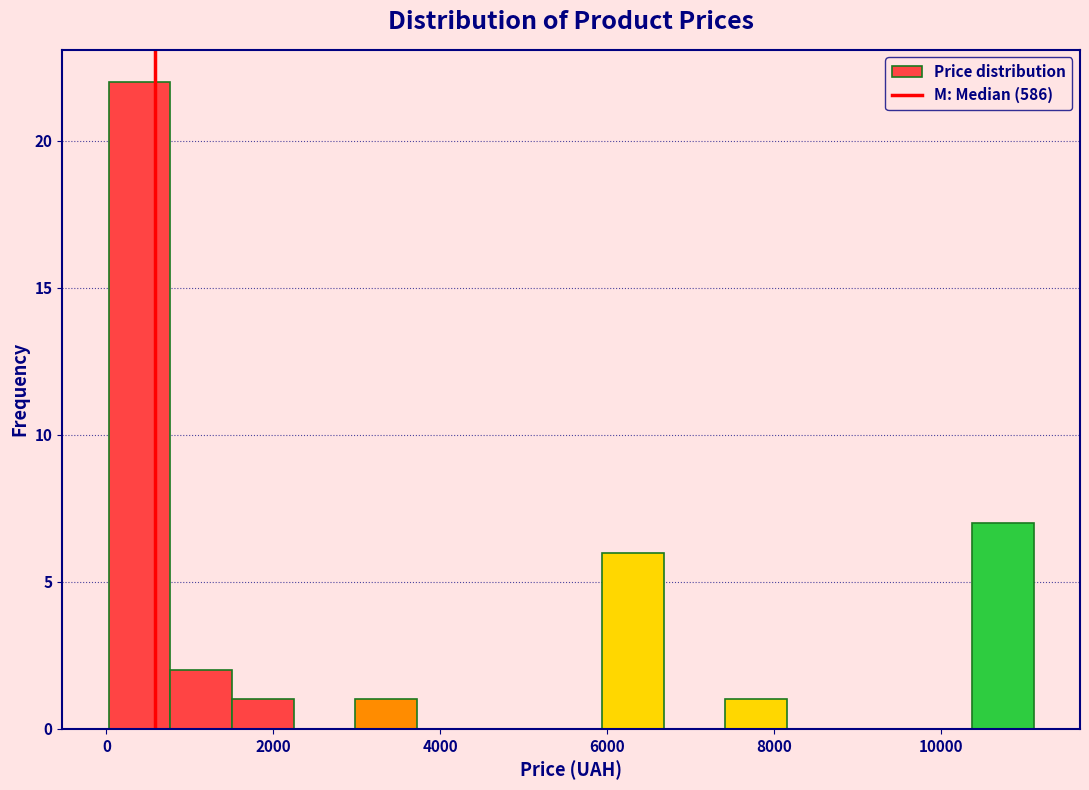

Read against the x-axis, roughly where is the centre of the tallest bar?

400